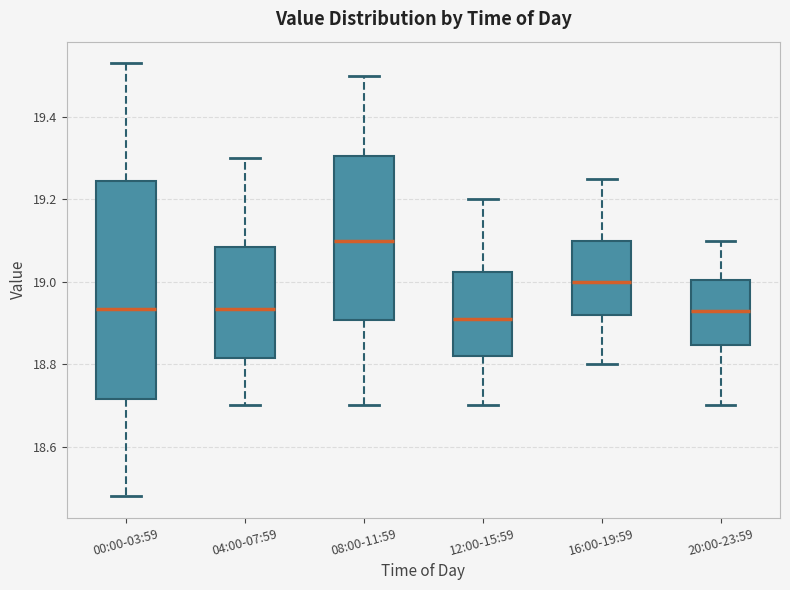

Which box's median line is the highest?

08:00-11:59